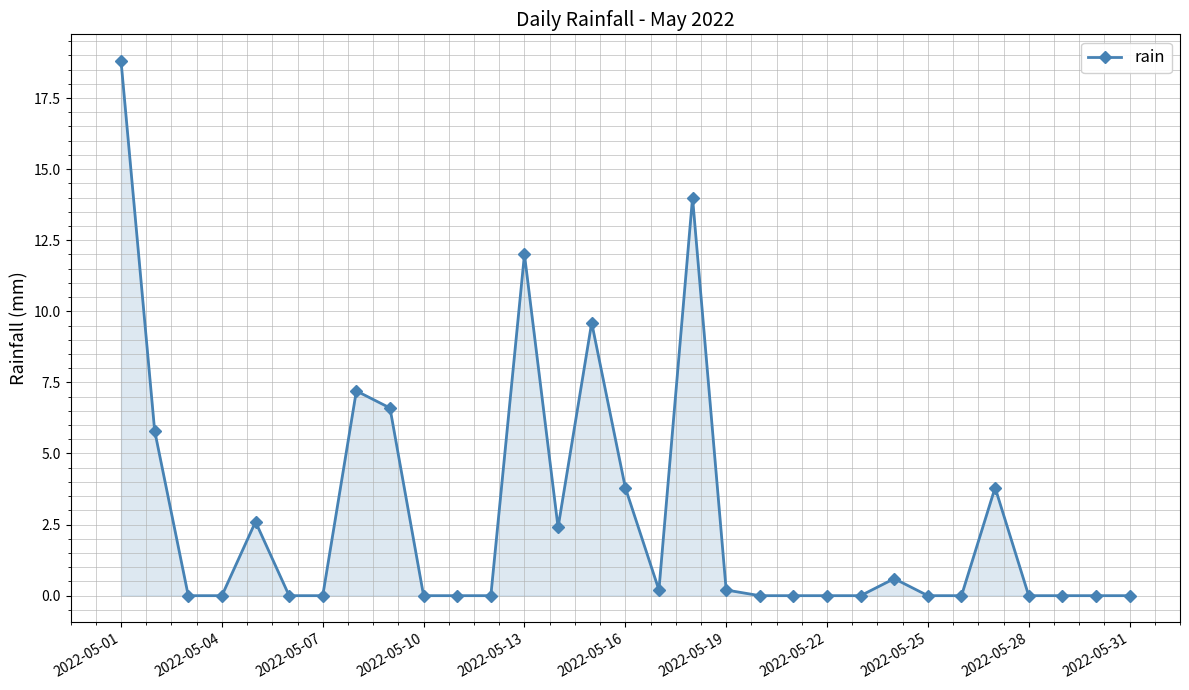

How many lines are shown in the chart?

1